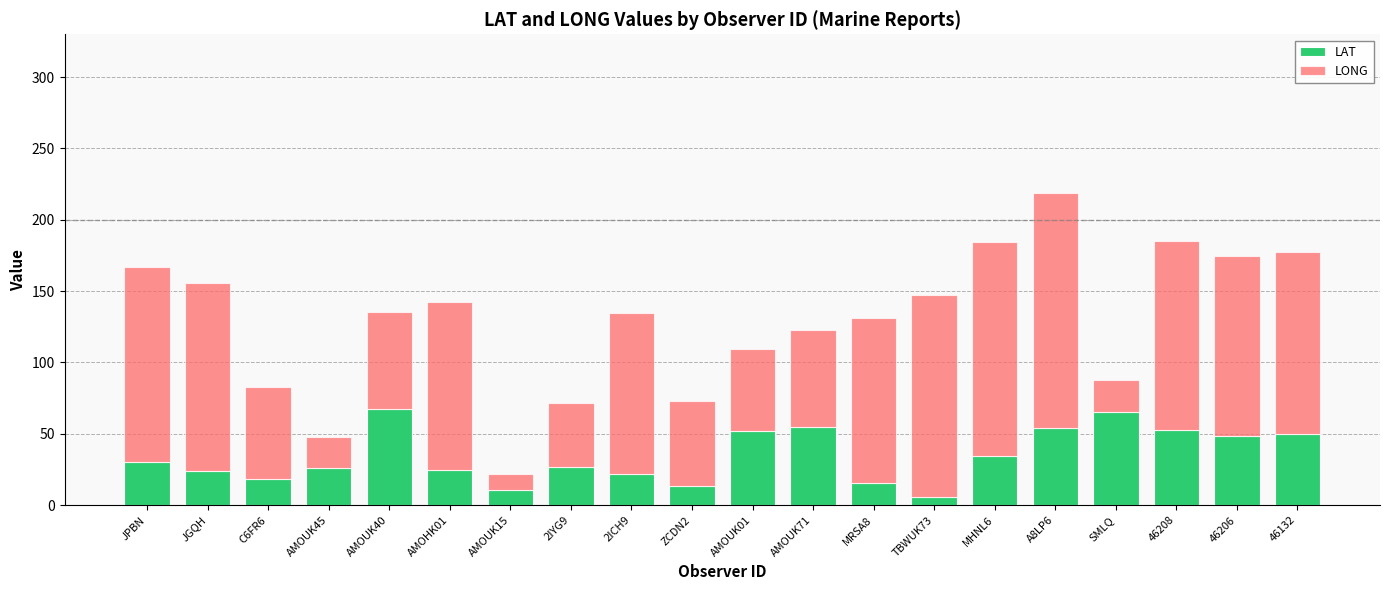

What is the difference between the maximum and minimum values in the LAT series?

61.9